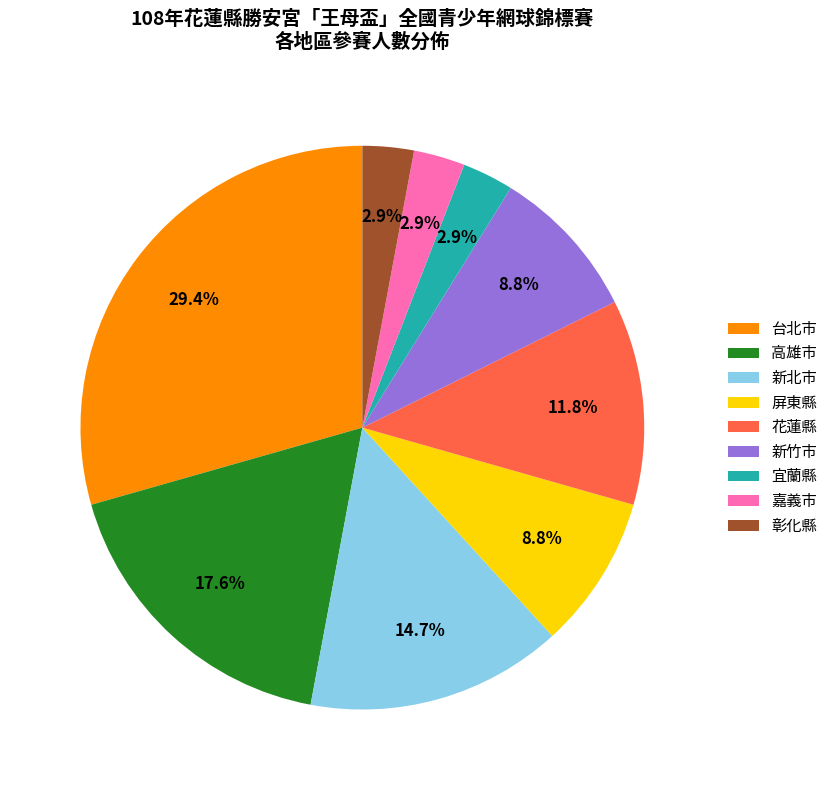

What percentage do 新北市 and 屏東縣 together represent?

23.5%